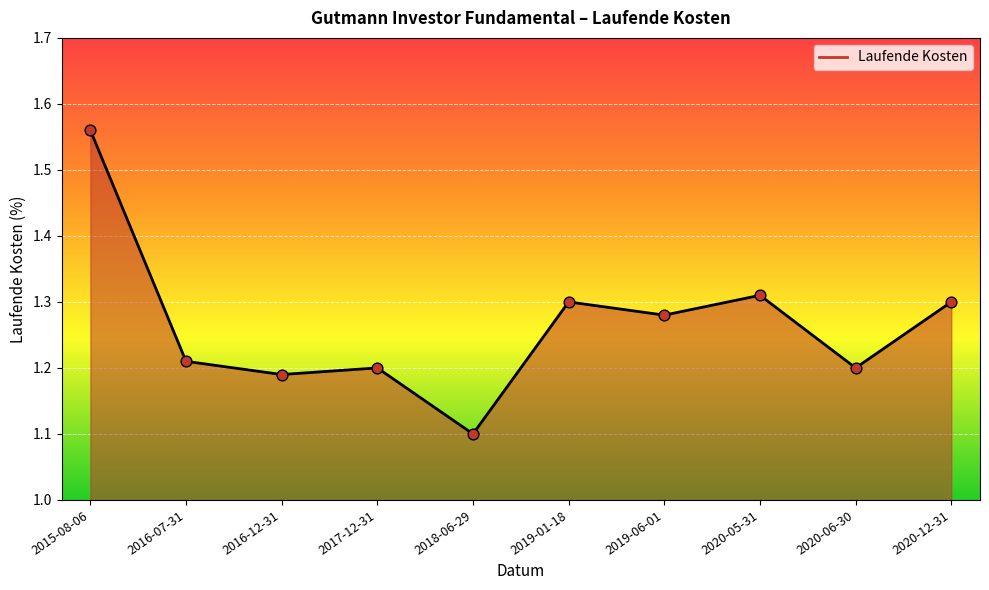

Between 2016-07-31 and 2018-06-29, which is larger?

2016-07-31